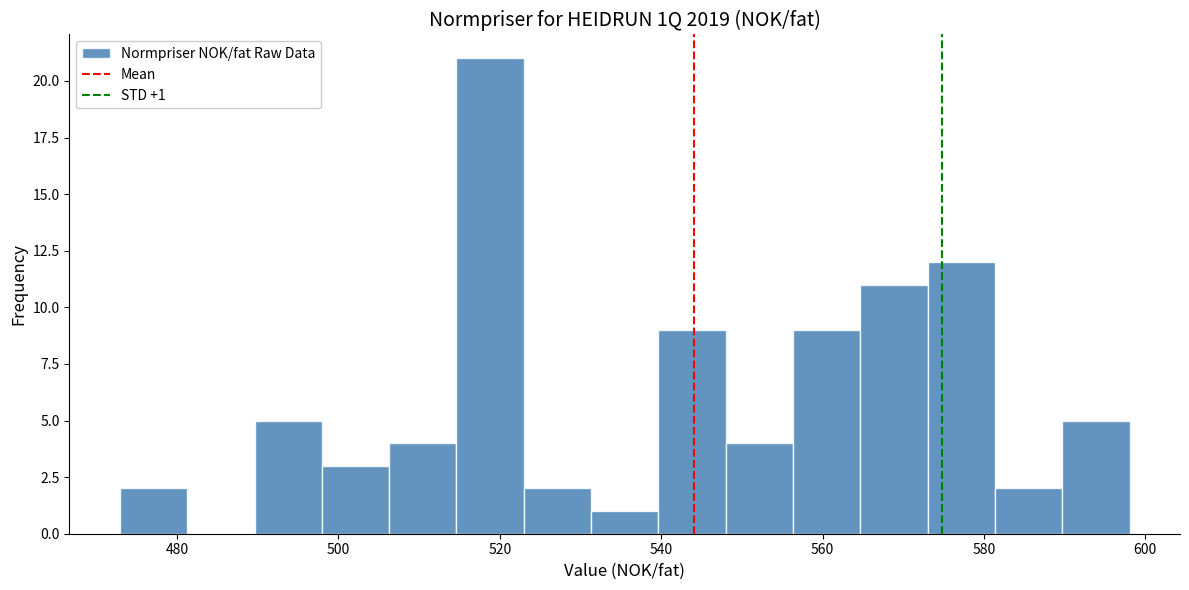

Over which range of the x-axis is the bar tallest?

514 to 522